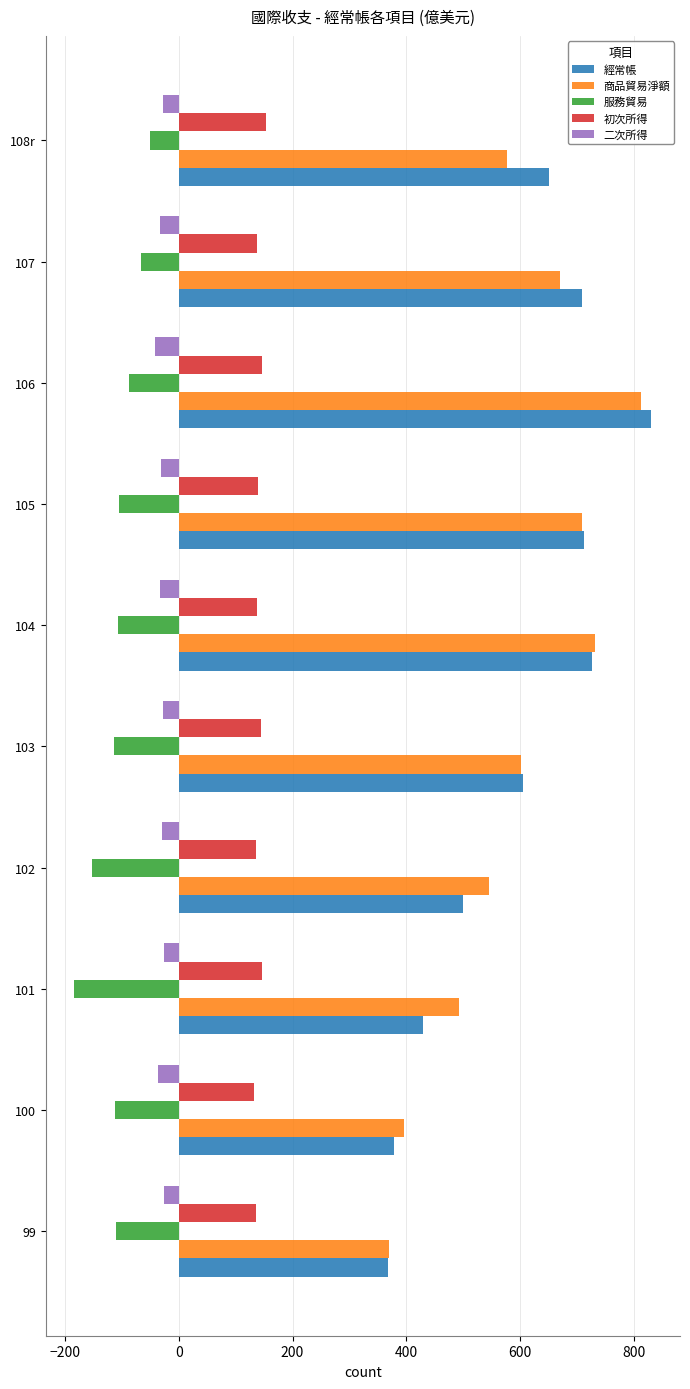

What is the sum of the 服務貿易 values at 100 and 105?

-217.4